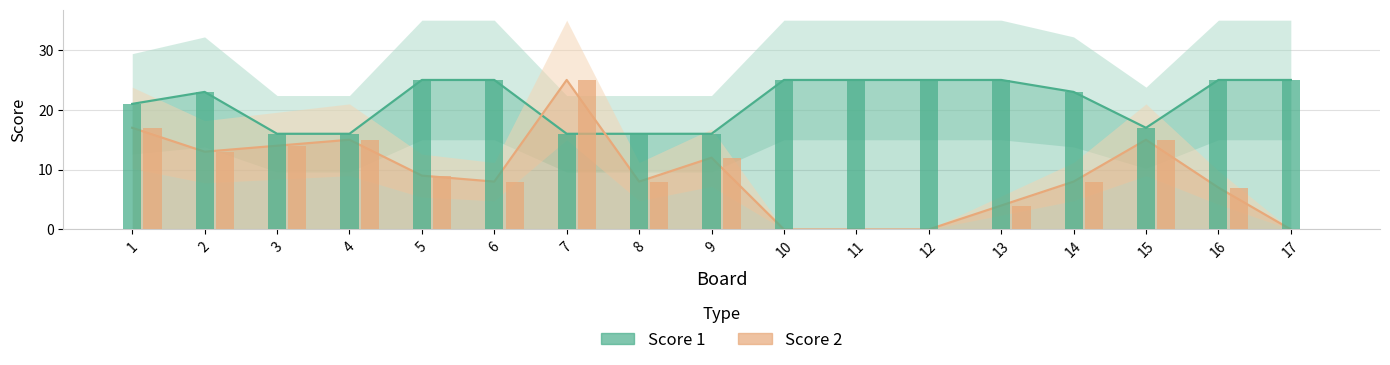

How many data points in Score 1 are less than 23?

7